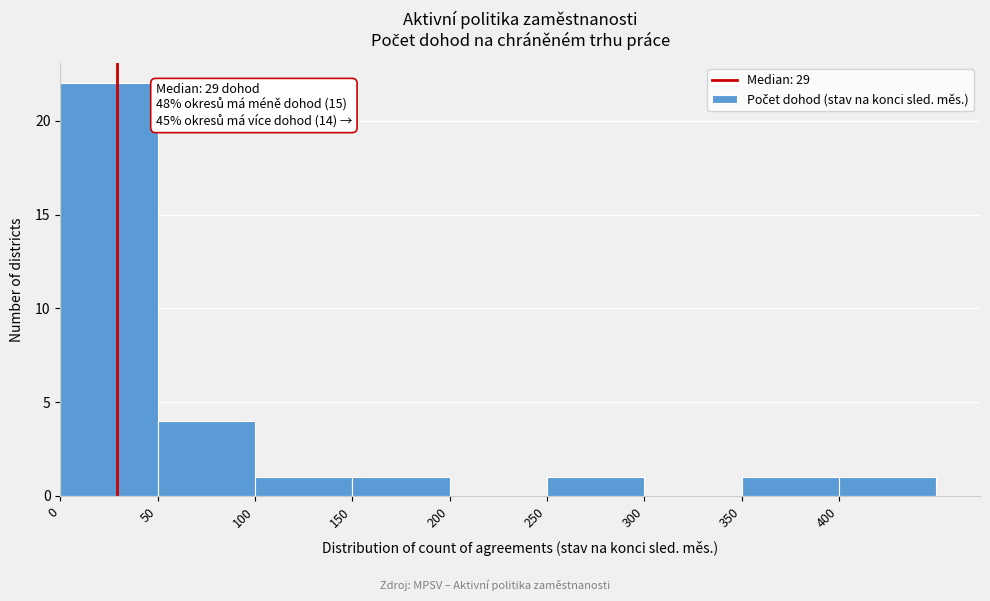

Over which range of the x-axis is the bar tallest?

0 to 50